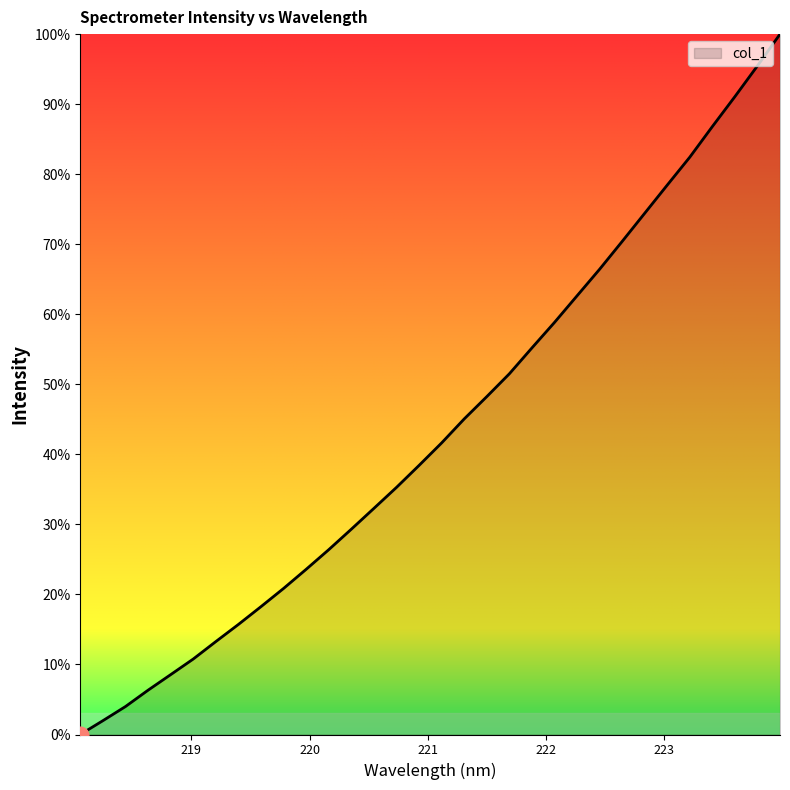

True or false: the data has more than 2 interior local peaks.

False